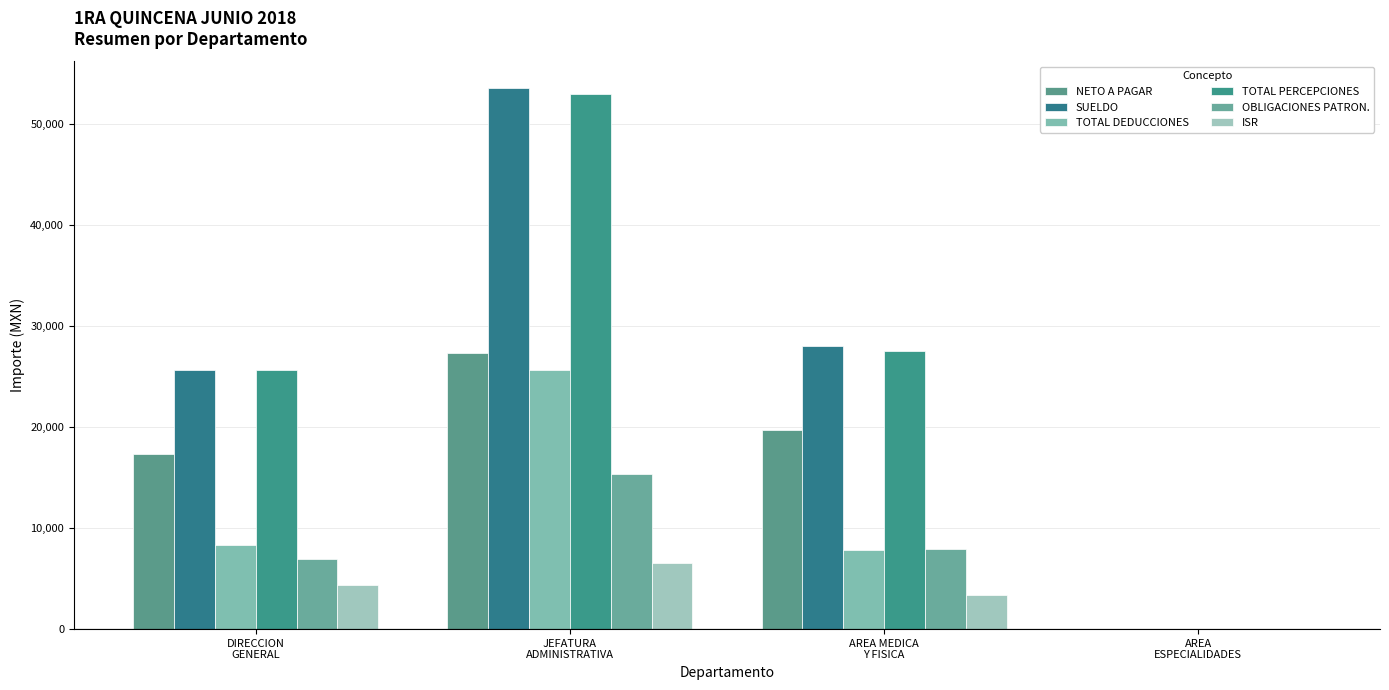

What are all the series names shown in the legend?

NETO A PAGAR, SUELDO, TOTAL DEDUCCIONES, TOTAL PERCEPCIONES, OBLIGACIONES PATRON., ISR